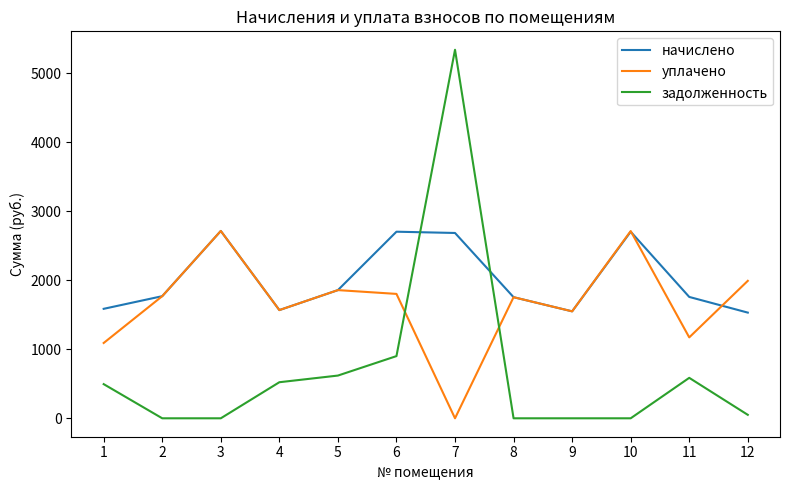

True or false: начислено and задолженность cross at least once.

True